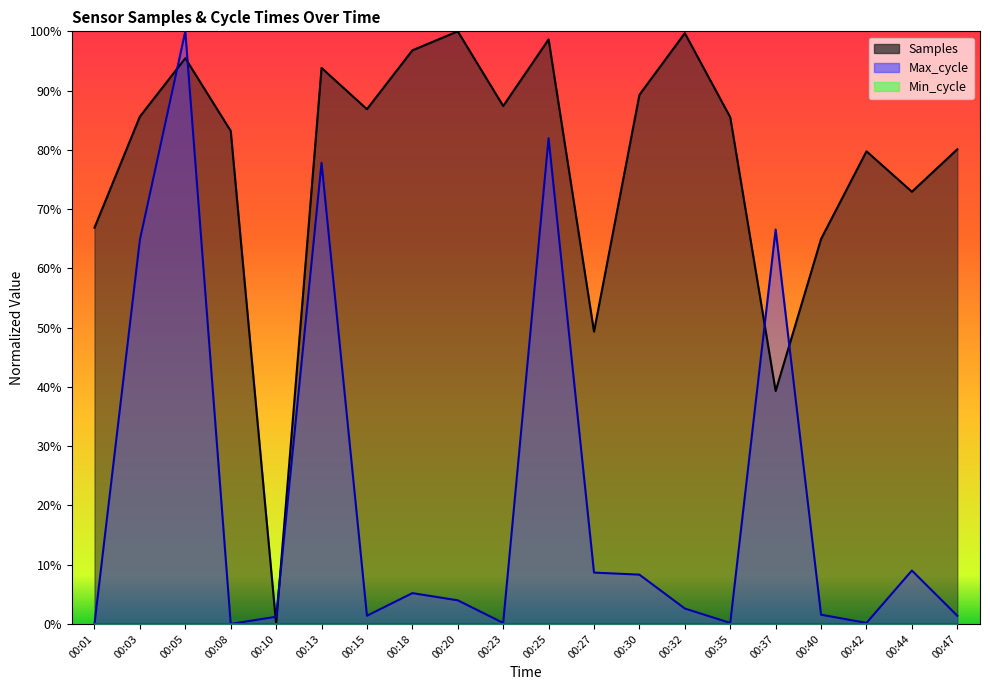

Does the chart display data point markers on the line(s)?

No